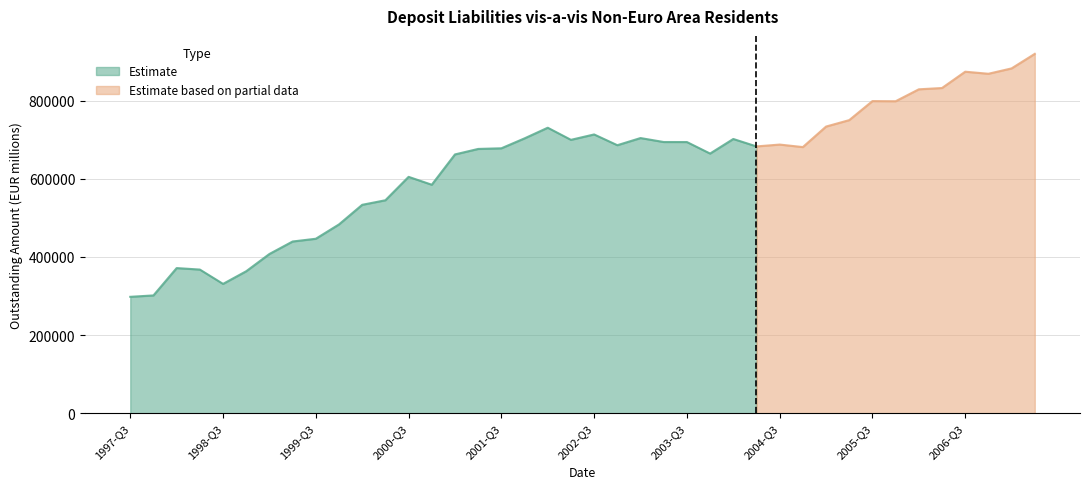

Reading left to right, transcribe all the data shown in this chart.

297855.6	301445.1	371384.2	367566.1	330911.2	363320.4	407455.0	439383.0	446403.0	483111.0	533241.0	544893.0	604766.0	584581.0	662134.0	676170.0	677800.0	703213.0	730452.0	699452.0	713255.0	685718.0	704011.0	693882.0	693820.0	664356.0	701629.0	682641.0	687358.0	680927.0	733408.0	749904.0	798559.0	798206.0	828720.0	832027.0	873766.0	868481.0	882211.5	919407.9